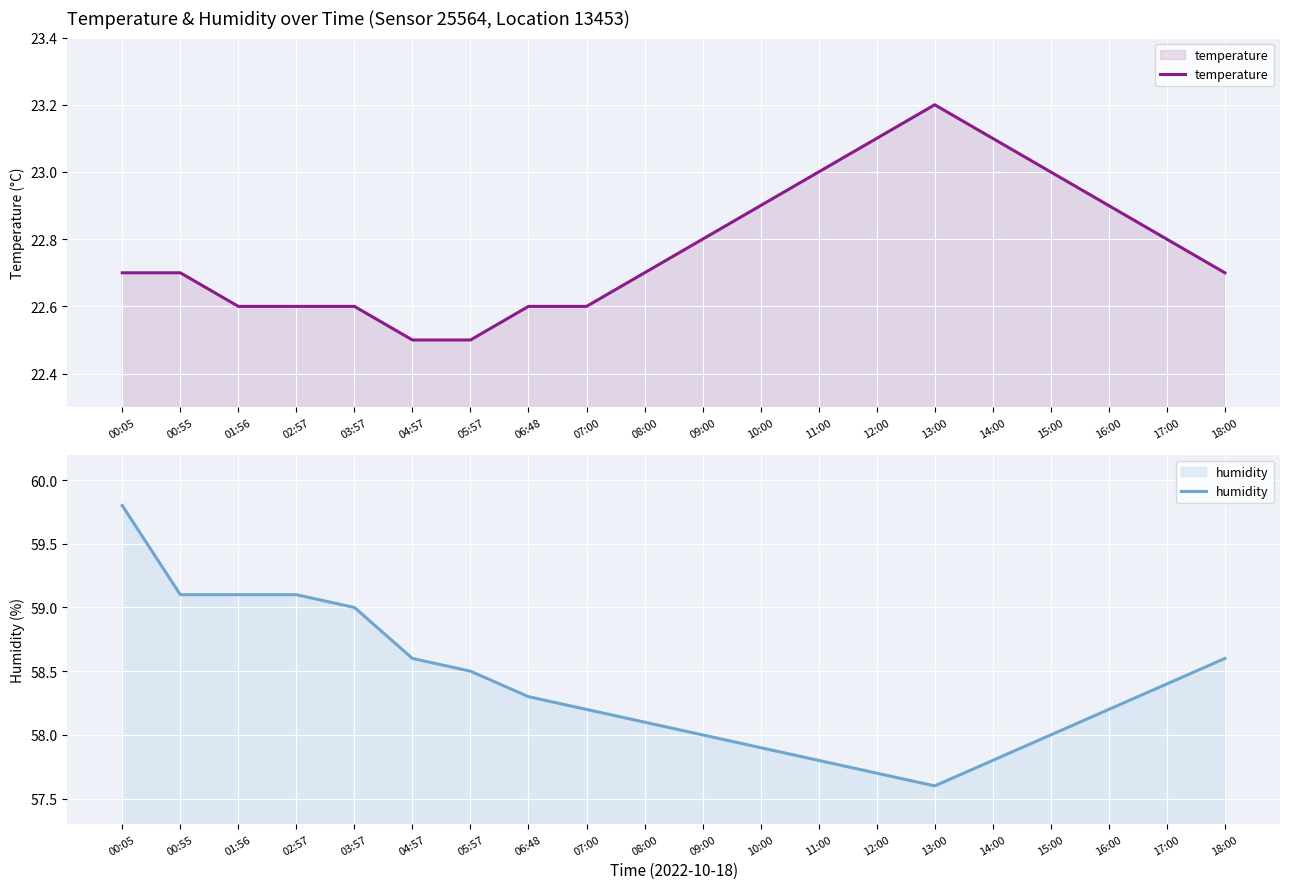

Rank the categories by humidity value from lowest to highest.

13:00, 12:00, 11:00, 14:00, 10:00, 09:00, 15:00, 08:00, 07:00, 16:00, 06:48, 17:00, 05:57, 04:57, 18:00, 03:57, 00:55, 01:56, 02:57, 00:05